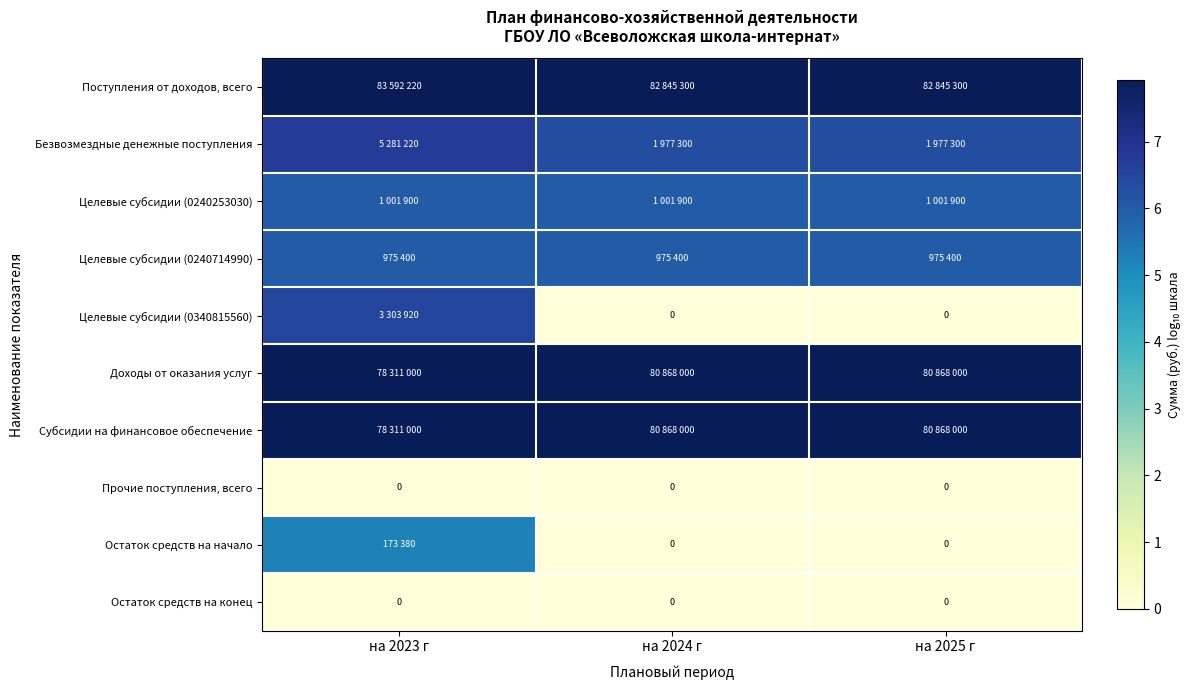

What is the maximum value shown in the chart?

7.9